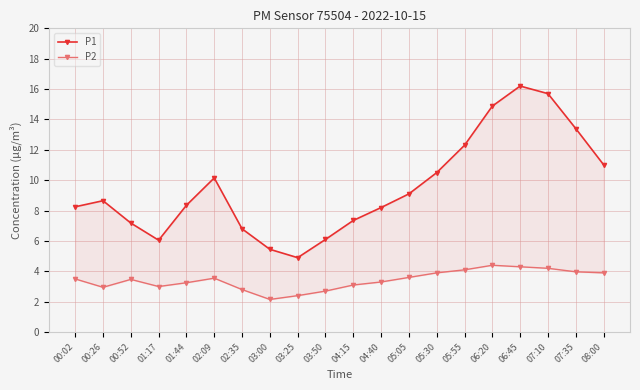

Which label corresponds to the largest value in the chart?

06:45